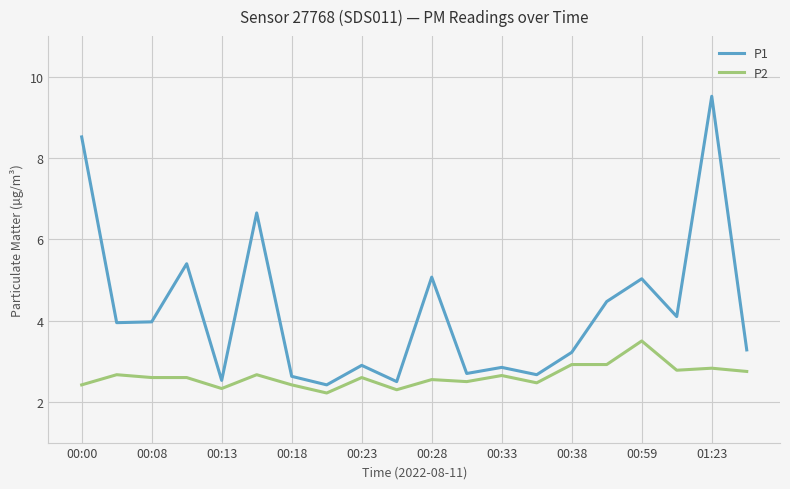

What is the difference between the maximum and minimum values in the P1 series?

7.1